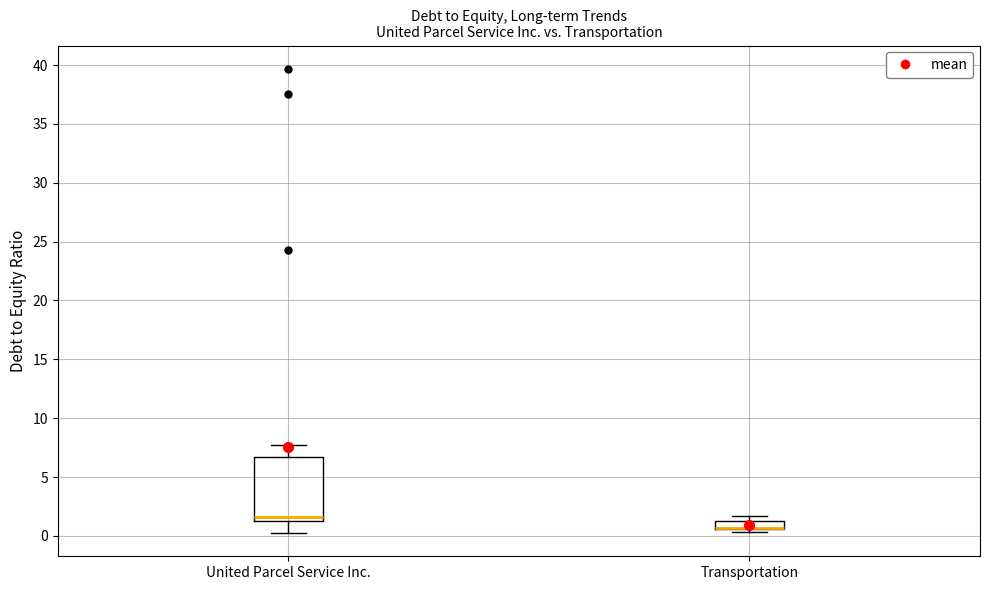

Where does the lower whisker of the box for United Parcel Service Inc. end on the y-axis? The values are not printed on the chart, so give them approximately, as read against the axis.

0.0